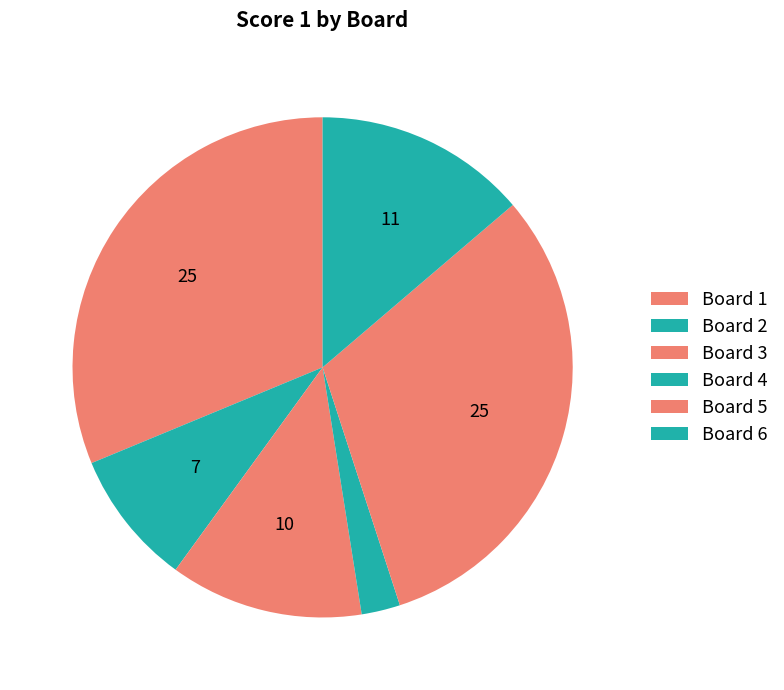

How many slices are in this pie chart?

6